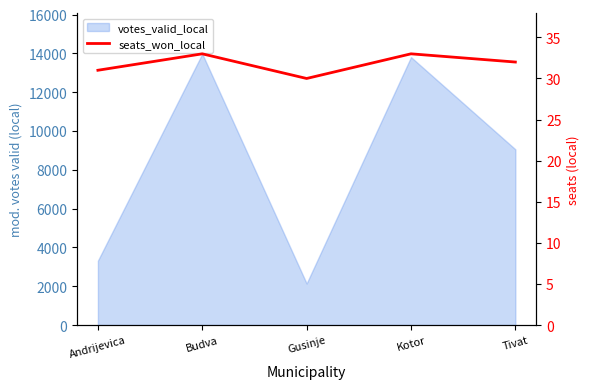

Rank the categories by value from highest to lowest.

Budva, Kotor, Tivat, Andrijevica, Gusinje